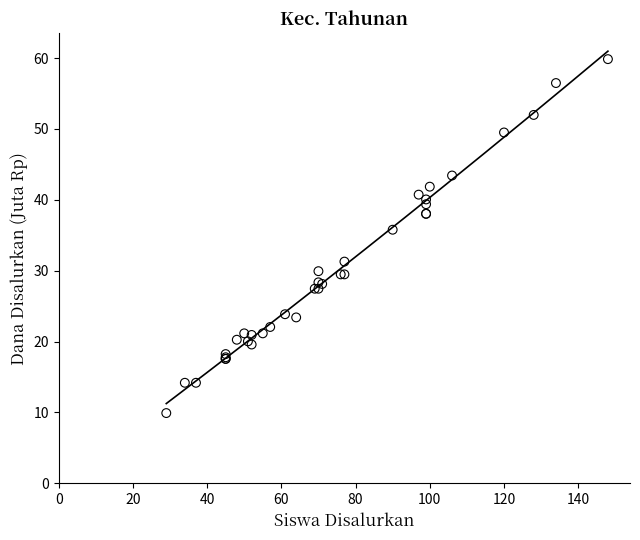

What Y value in the scatter plot is closest to 34?

35.8